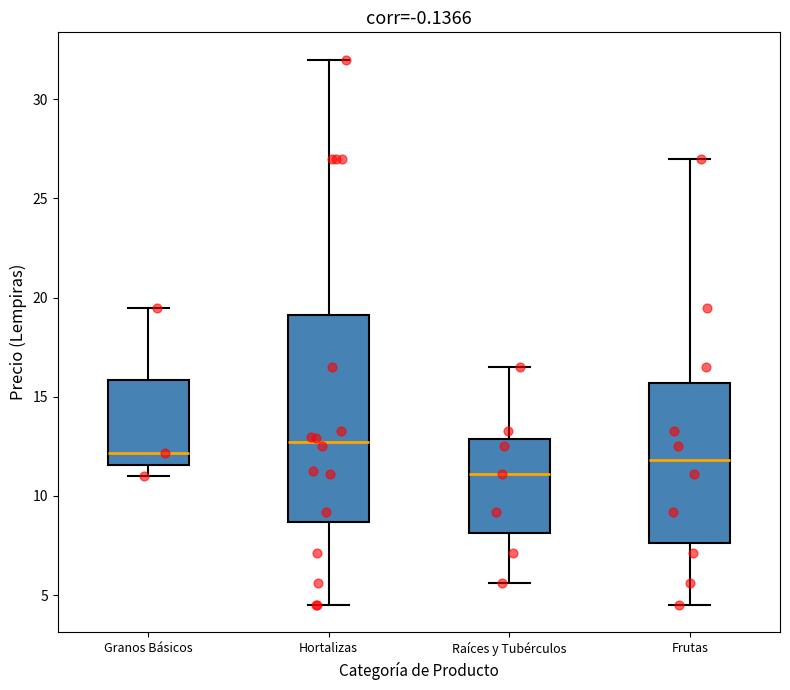

Which box is the tallest, from its lower edge to its upper edge?

Hortalizas